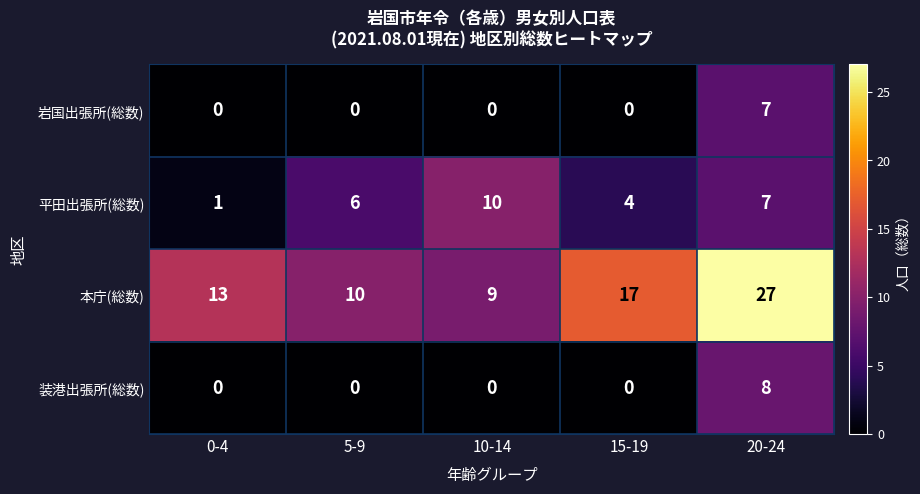

Where is 本庁(総数) nearest to the value 18?

15-19